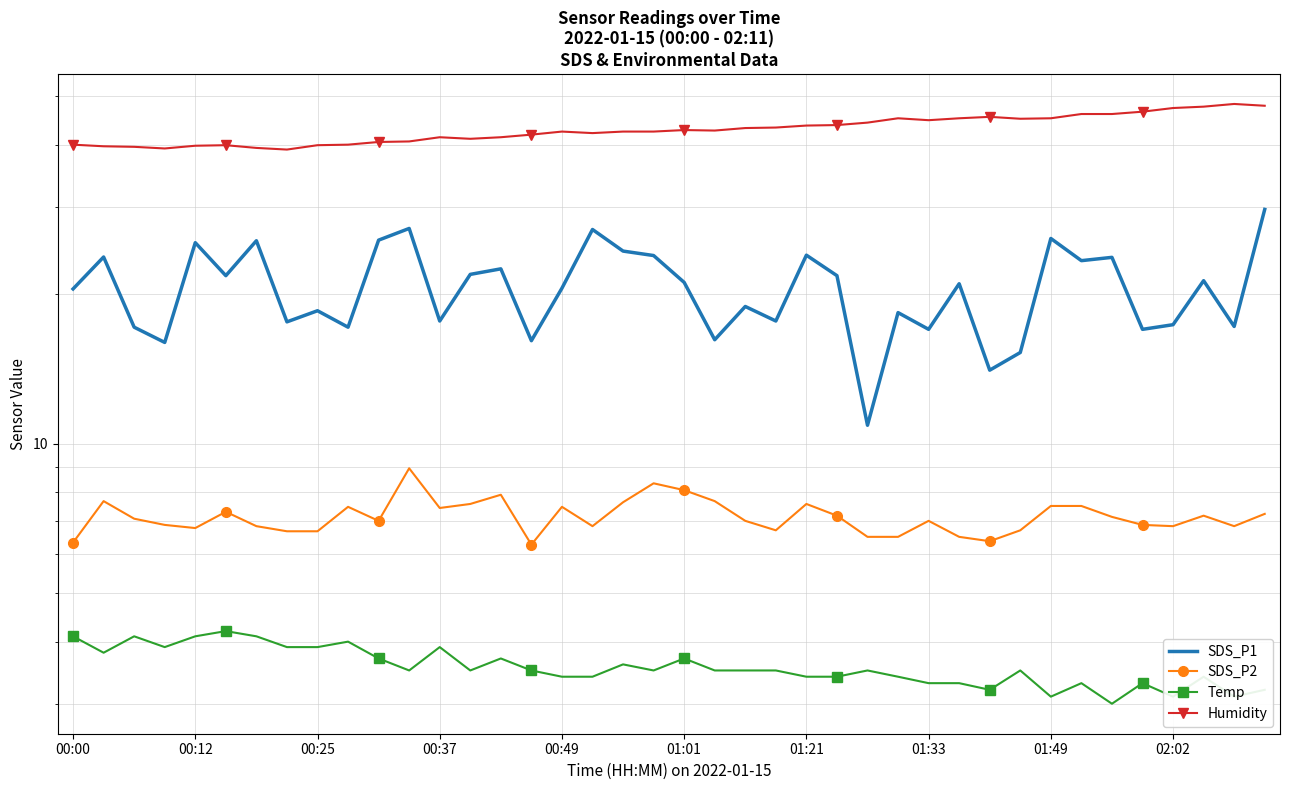

What is the difference between the highest and lowest values at 30?

42.3